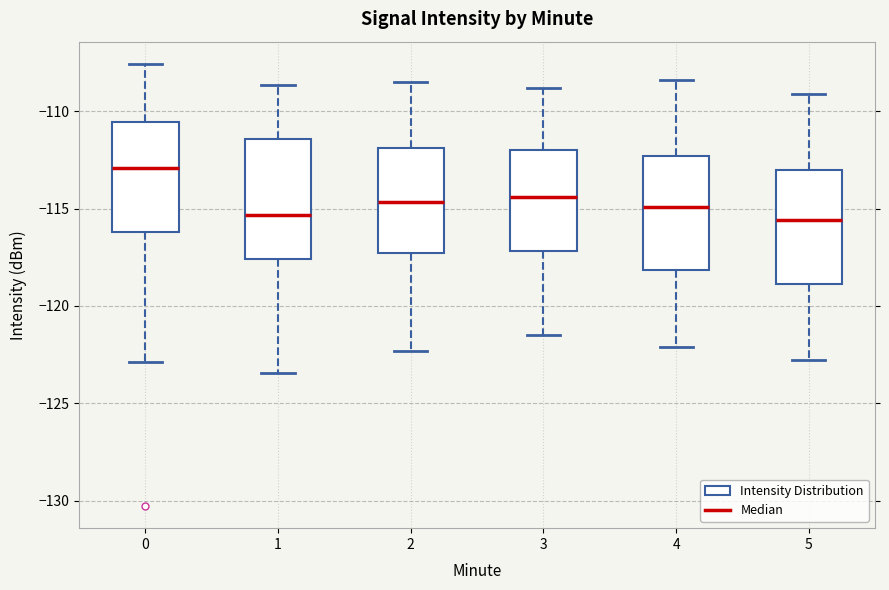

Reading left to right, transcribe this box plot: for each box, give where its median line is, the range the box spans, and where its two whiskers end, as read against the y-axis. The values are not printed on the chart, so give them approximately, as read against the axis.

0: median -113.0, box -116.0 to -110.5, whiskers -123.0 to -107.5
1: median -115.5, box -117.5 to -111.5, whiskers -123.5 to -108.5
2: median -114.5, box -117.5 to -112.0, whiskers -122.5 to -108.5
3: median -114.5, box -117.0 to -112.0, whiskers -121.5 to -109.0
4: median -115.0, box -118.0 to -112.5, whiskers -122.0 to -108.5
5: median -115.5, box -119.0 to -113.0, whiskers -123.0 to -109.0